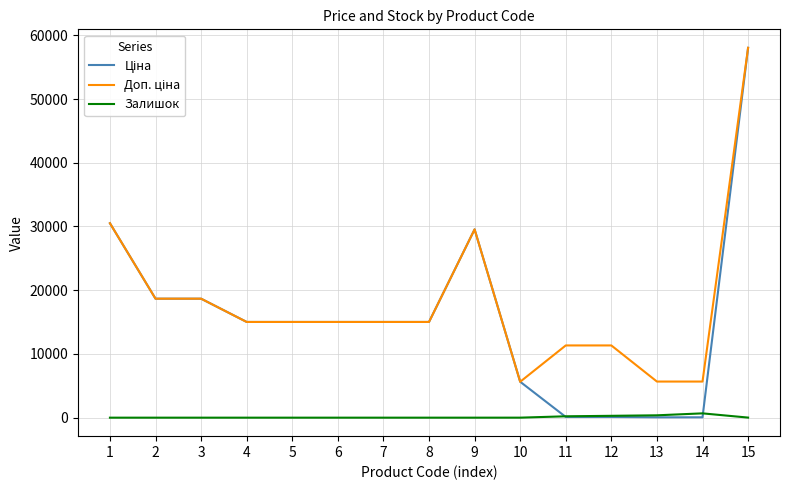

What is the greatest value displayed?

58037.0